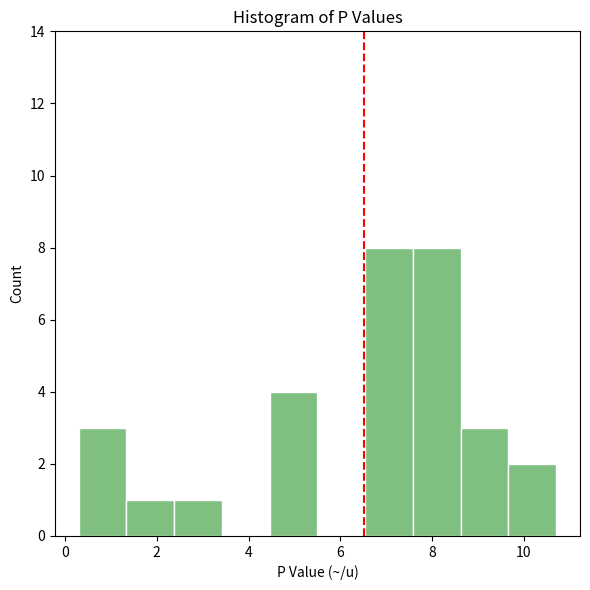

Reading left to right, list every bar in this chart as the range it spans on the x-axis followed by its height. Neither the bar edges nor the heights are printed on the chart, so give them approximately, as read against the axes.

0.30 to 1.34: 3
1.34 to 2.38: 1
2.38 to 3.42: 1
3.42 to 4.46: 0
4.46 to 5.50: 4
5.50 to 6.54: 0
6.54 to 7.58: 8
7.58 to 8.62: 8
8.62 to 9.66: 3
9.66 to 10.70: 2